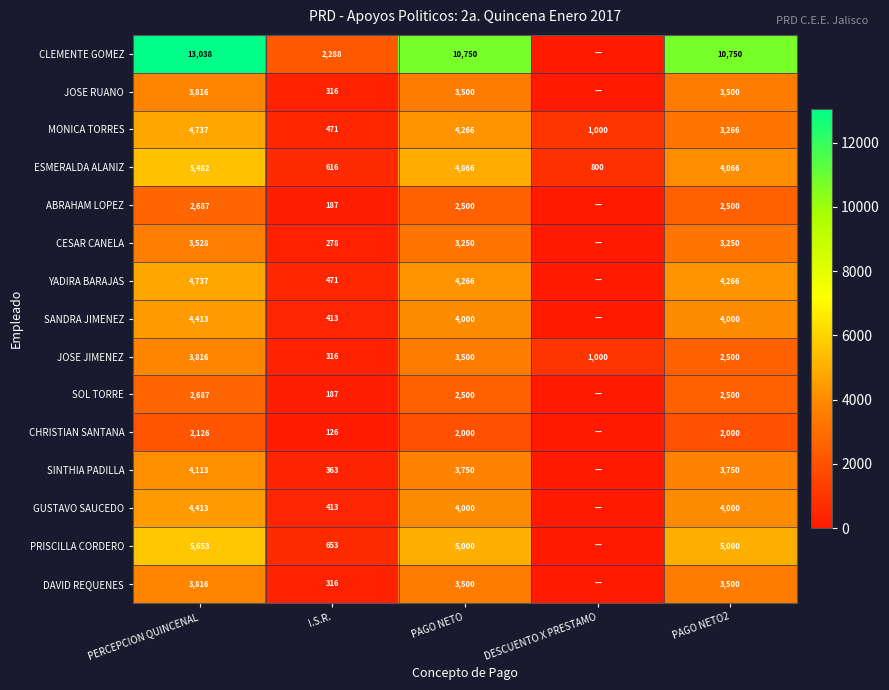

What is the sum of the SANDRA JIMENEZ values at I.S.R. and PAGO NETO2?

4413